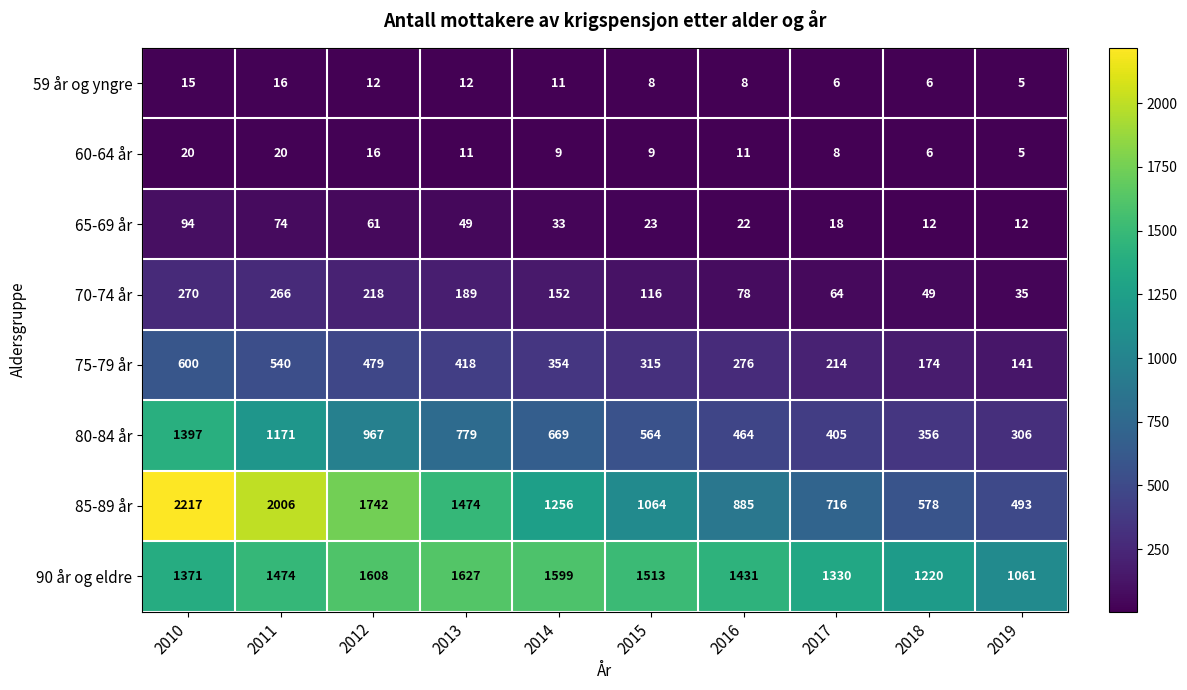

Is the value of 85-89 år at 2017 greater than the value of 60-64 år at 2017?

Yes